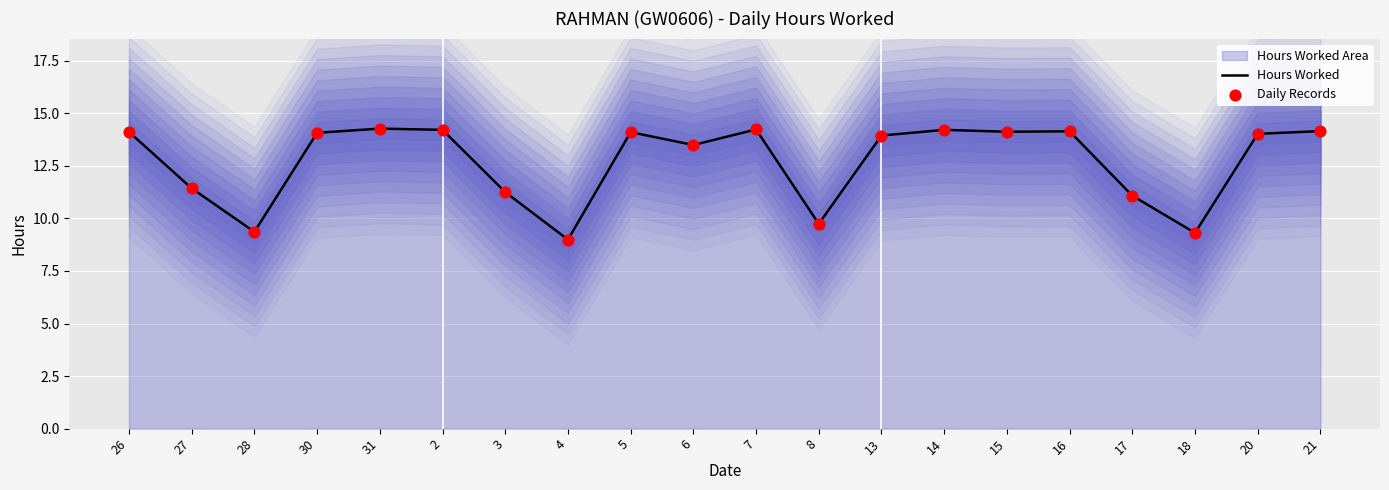

At which category is the sum across all series the highest?

31